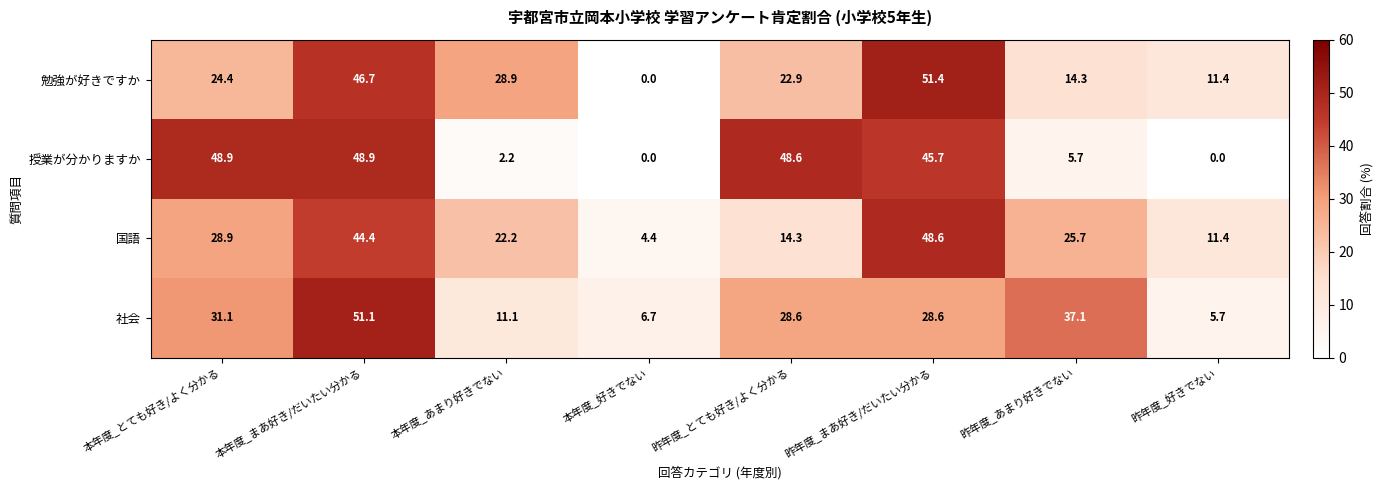

The 社会 series shows 81.2 at 本年度_まあ好き/だいたい分かる. True or false?

False